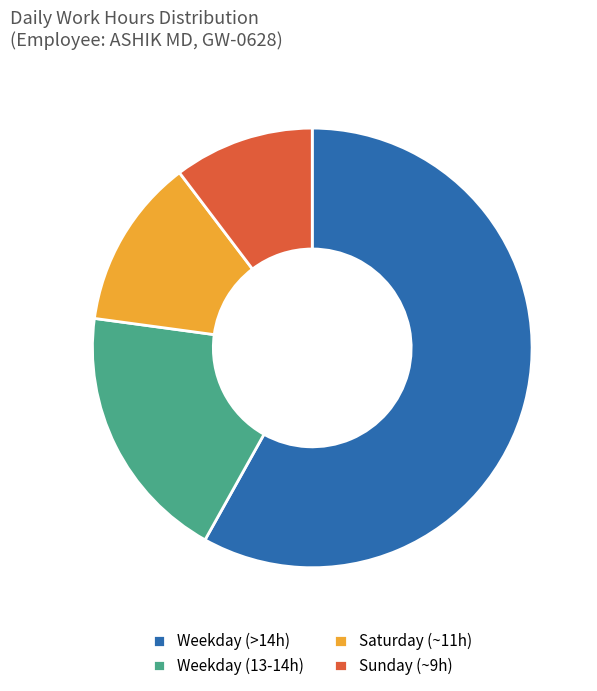

Which slice is the largest?

Weekday (>14h)